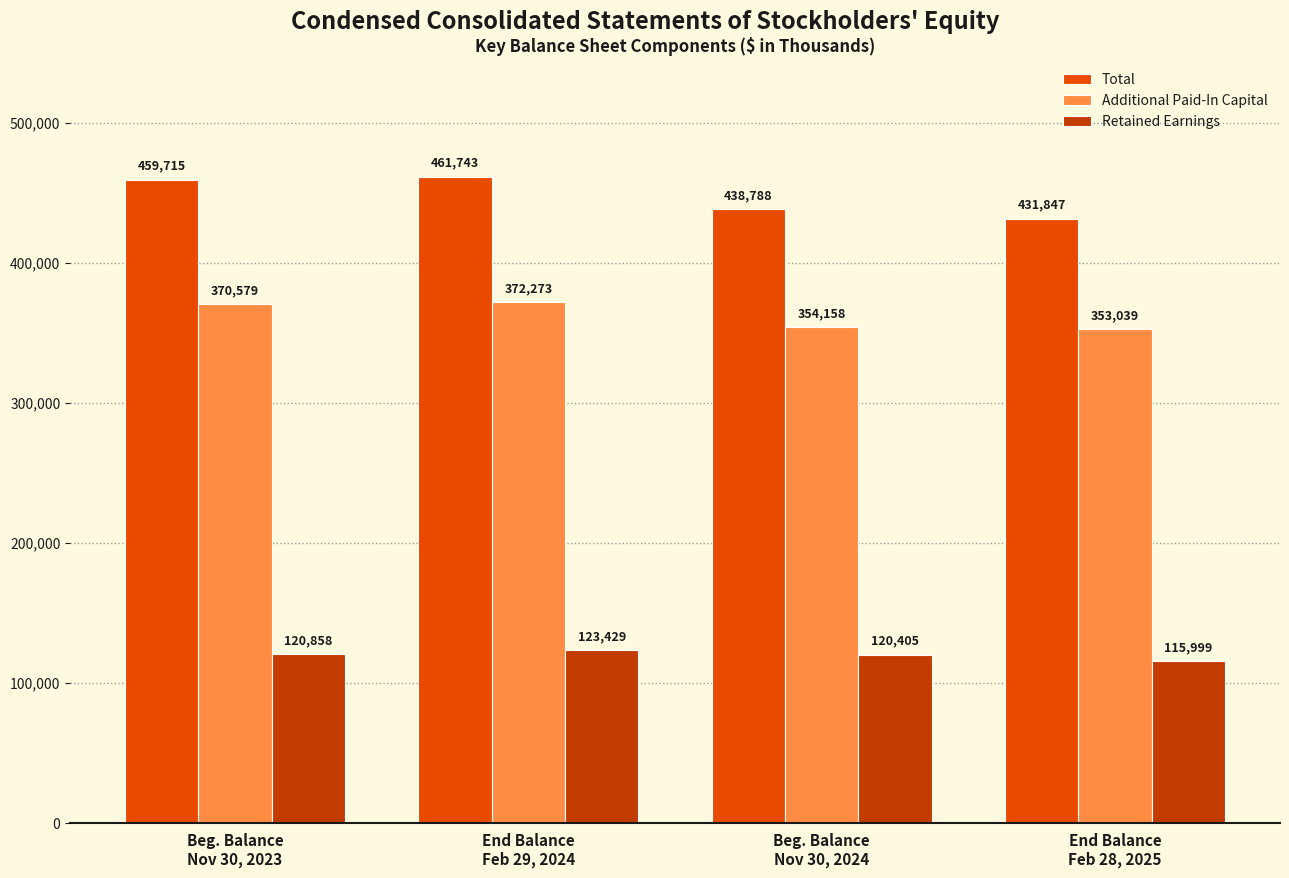

What is the minimum value for Additional Paid-In Capital?

353039